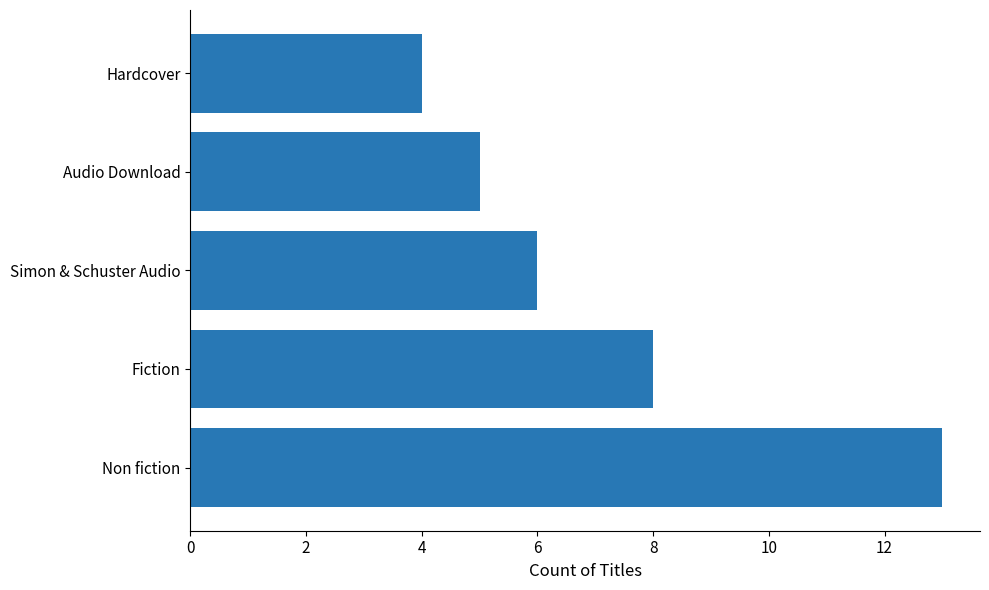

What is the average value?

7